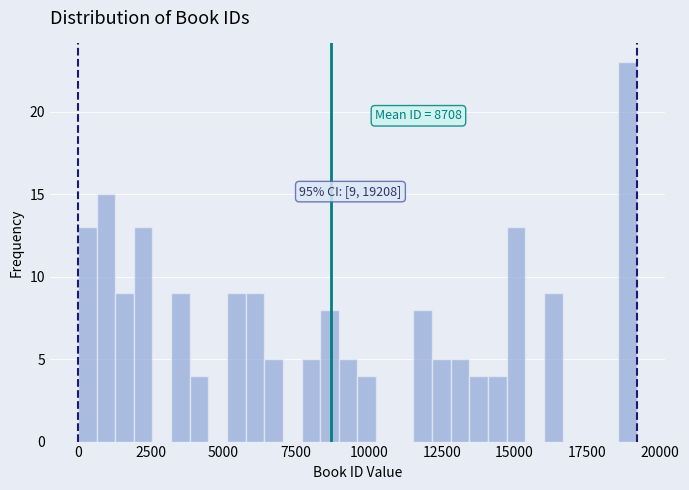

Around what value on the x-axis is the tallest bar? Give the approximate position of its centre, as read against the axis.

19000